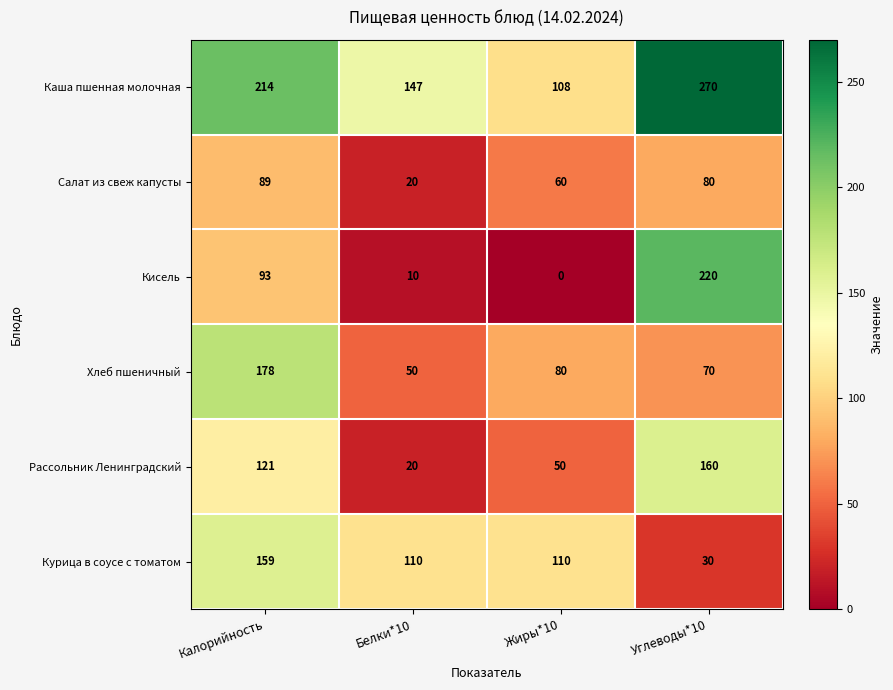

What is the difference between the second highest and minimum values in the Кисель series?

93